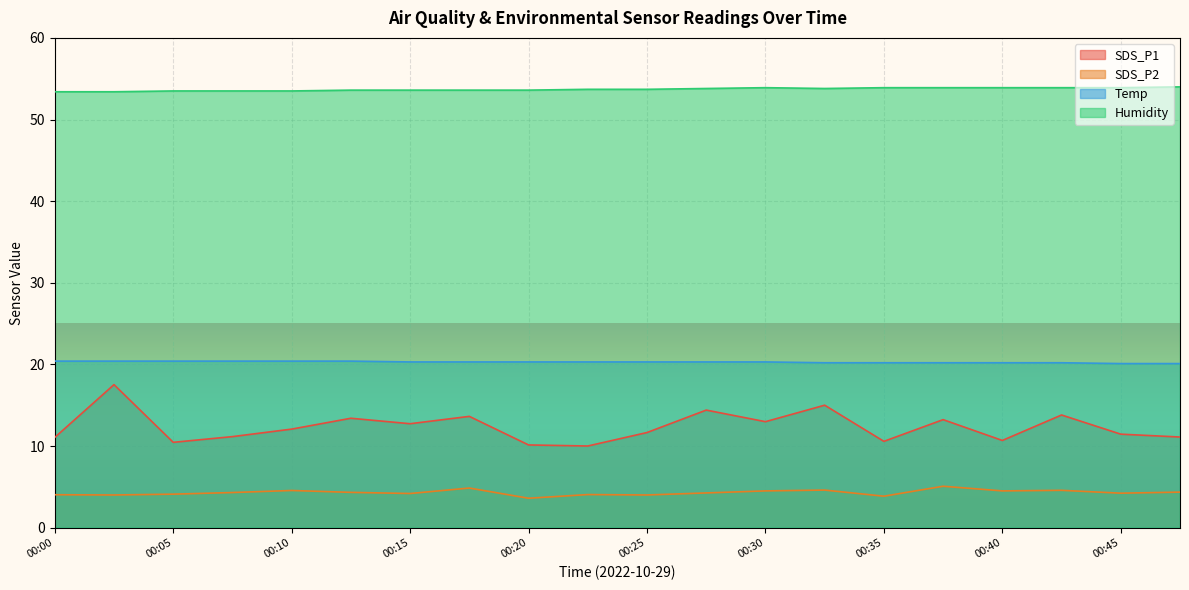

True or false: SDS_P2 and Temp intersect in this chart.

False